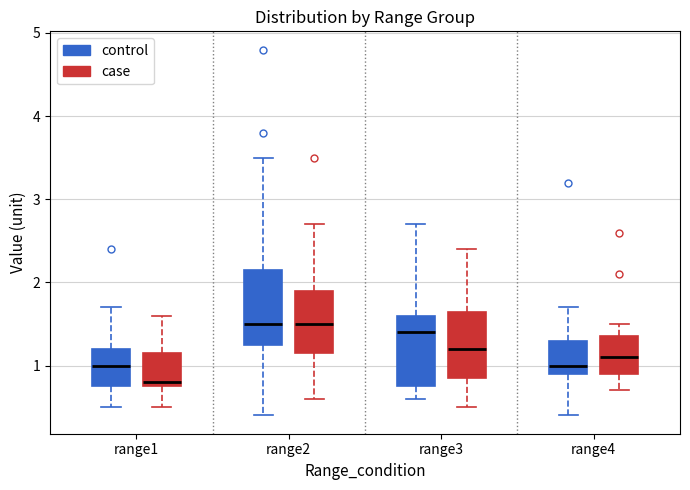

Reading left to right, read every box against the y-axis: the position of its median line, the range the box covers, and the ends of its whiskers. The values are not printed on the chart, so give them approximately, as read against the axis.

range1 (control): median 1.0, box 0.8 to 1.2, whiskers 0.5 to 1.7
range1 (case): median 0.8 (just above the box's lower edge), box 0.8 to 1.2, whiskers 0.5 to 1.6
range2 (control): median 1.5, box 1.3 to 2.2, whiskers 0.4 to 3.5
range2 (case): median 1.5, box 1.2 to 1.9, whiskers 0.6 to 2.7
range3 (control): median 1.4, box 0.8 to 1.6, whiskers 0.6 to 2.7
range3 (case): median 1.2, box 0.9 to 1.7, whiskers 0.5 to 2.4
range4 (control): median 1.0, box 0.9 to 1.3, whiskers 0.4 to 1.7
range4 (case): median 1.1, box 0.9 to 1.4, whiskers 0.7 to 1.5